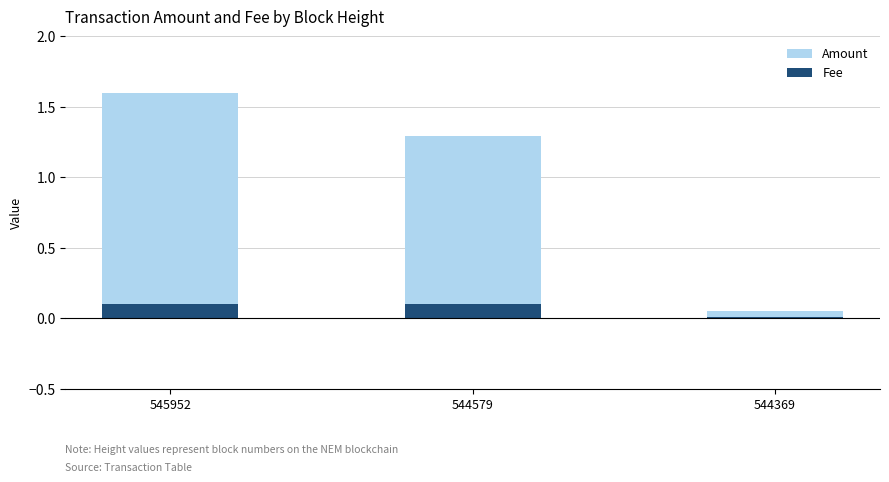

Rank the series by their maximum value, from lowest to highest.

Fee, Amount